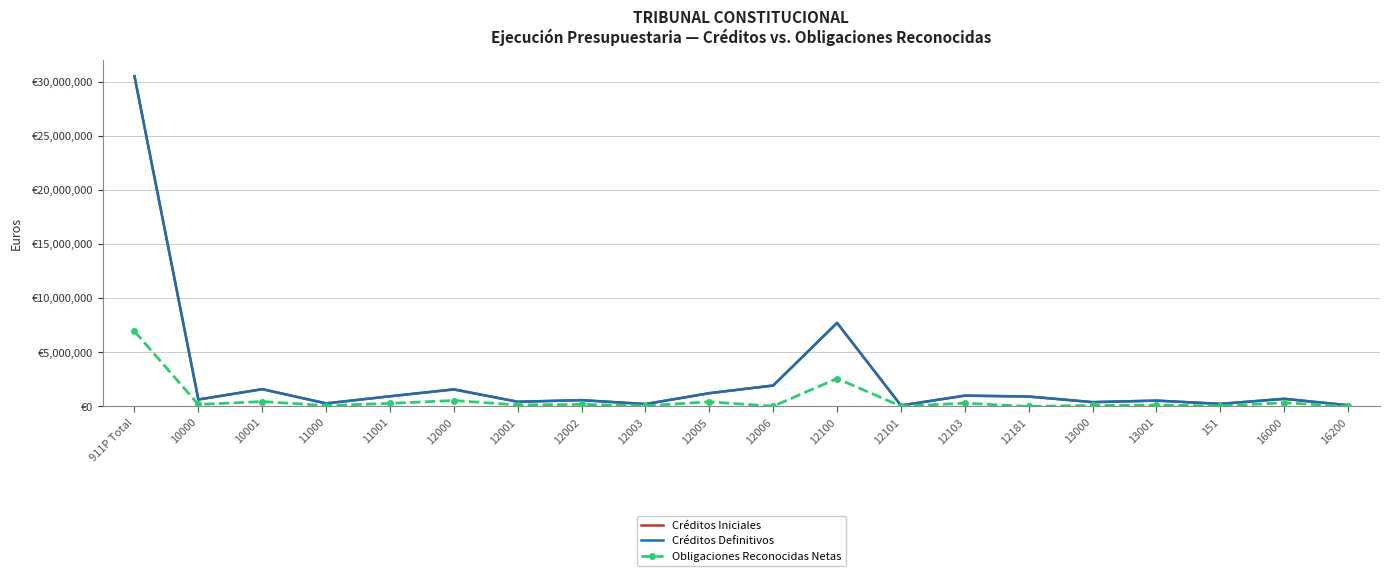

Which series has the largest total across all categories?

Créditos Iniciales